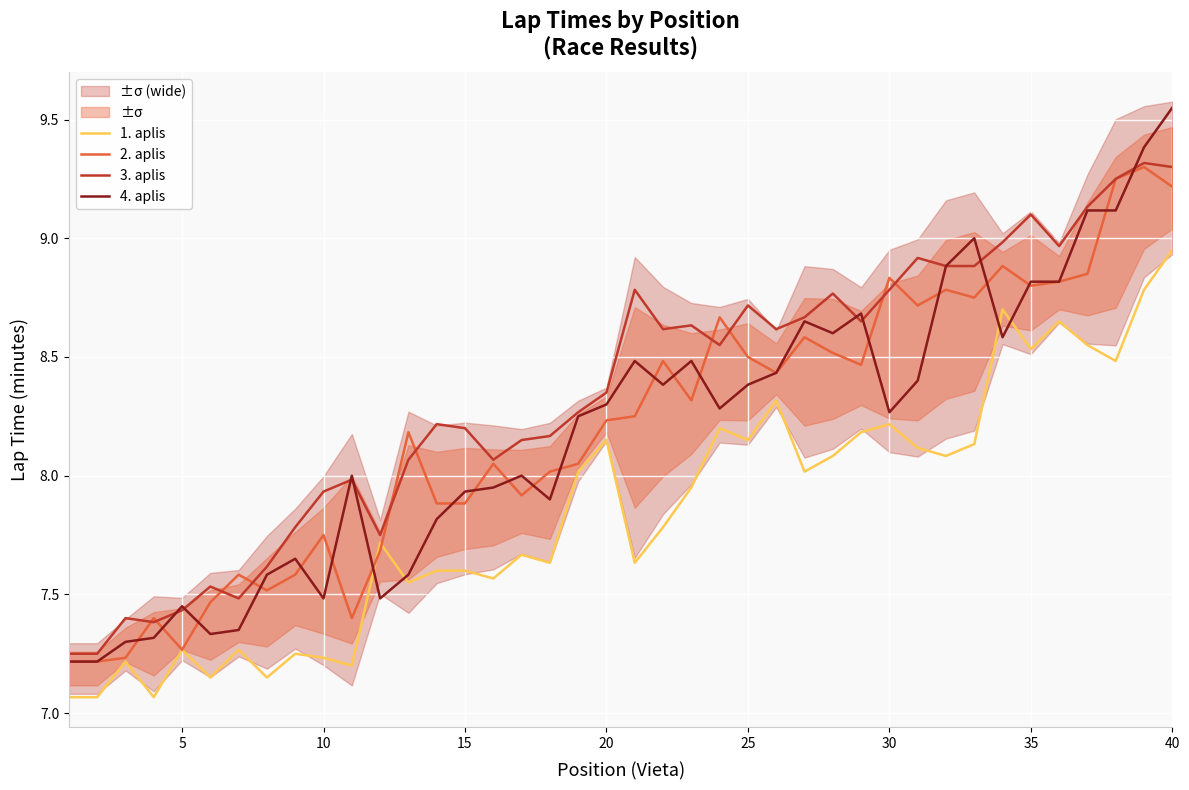

True or false: 2. aplis has a value of 11.0 at 15.

False